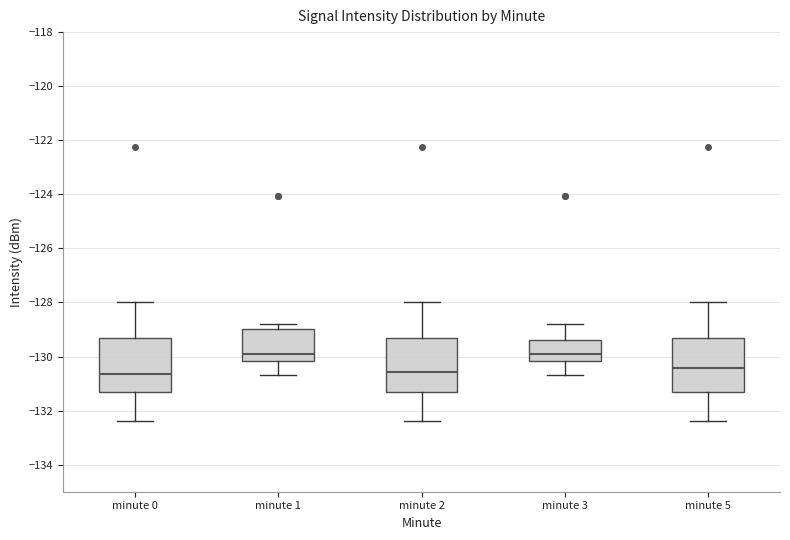

Reading left to right, read every box against the y-axis: the position of its median line, the range the box covers, and the ends of its whiskers. The values are not printed on the chart, so give them approximately, as read against the axis.

minute 0: median -130.6, box -131.4 to -129.4, whiskers -132.4 to -128.0
minute 1: median -130.0, box -130.2 to -129.0, whiskers -130.8 to -128.8
minute 2: median -130.6, box -131.4 to -129.4, whiskers -132.4 to -128.0
minute 3: median -130.0, box -130.2 to -129.4, whiskers -130.8 to -128.8
minute 5: median -130.4, box -131.4 to -129.4, whiskers -132.4 to -128.0